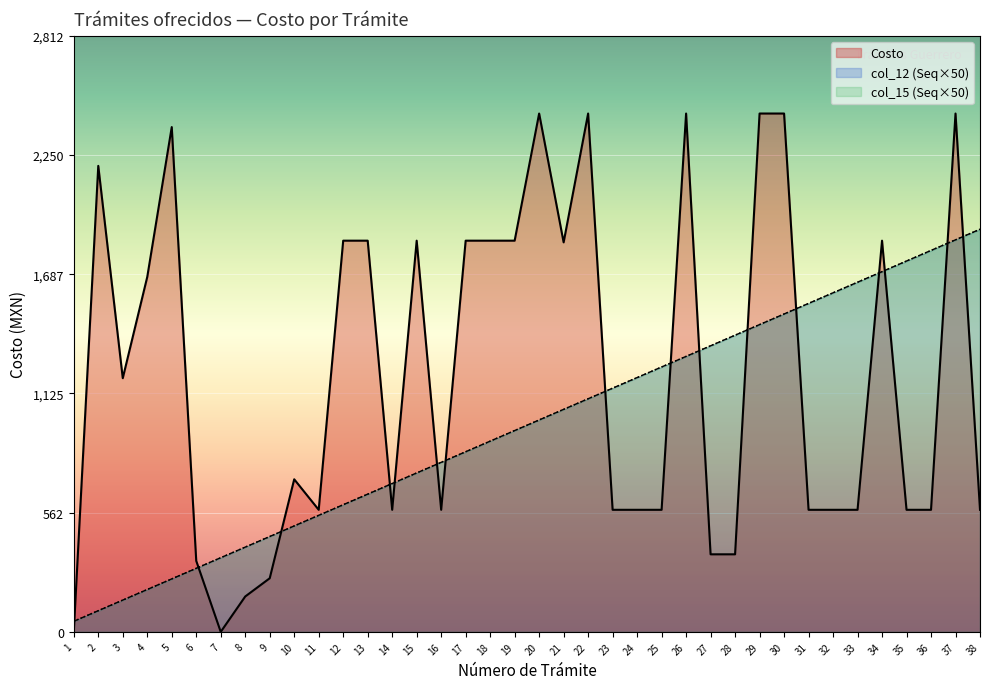

What is the difference between the maximum and minimum values in the Costo series?

2446